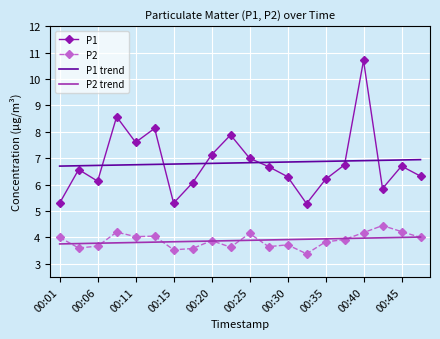

Rank the series by their maximum value, from highest to lowest.

P1, P1 trend, P2, P2 trend